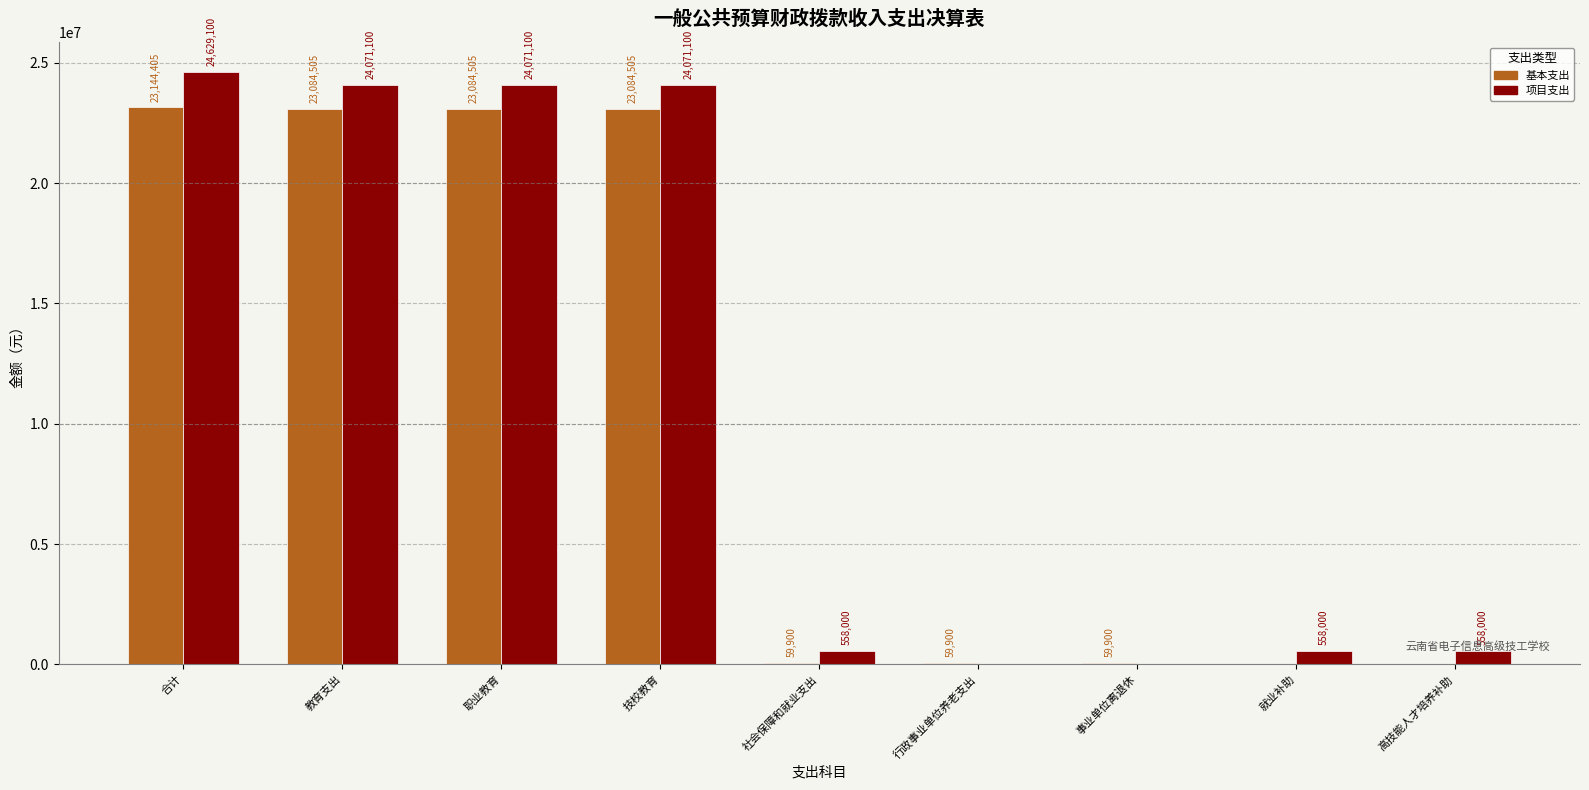

What is the difference between the 项目支出 values at 社会保障和就业支出 and 教育支出?

23513100